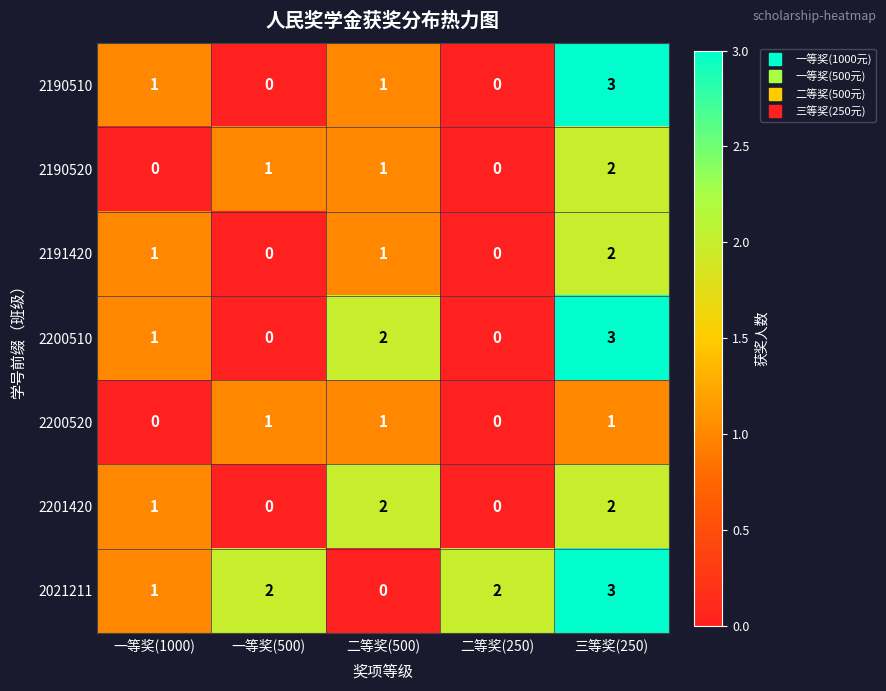

The 2201420 series shows 2 at 二等奖(500). True or false?

True